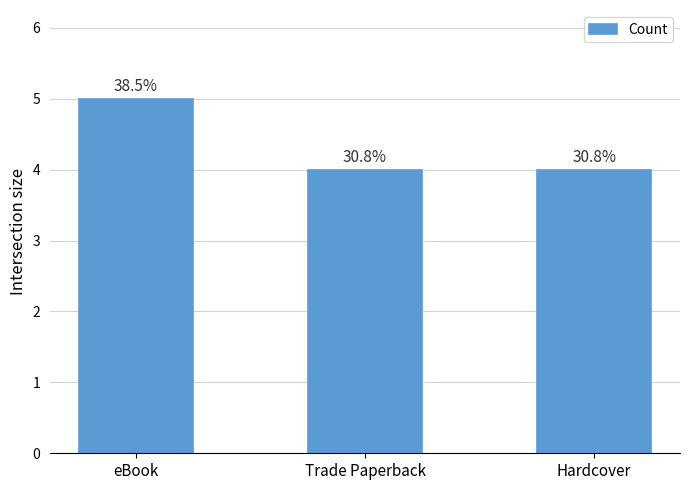

What is the sum of the values at Trade Paperback and eBook?

9